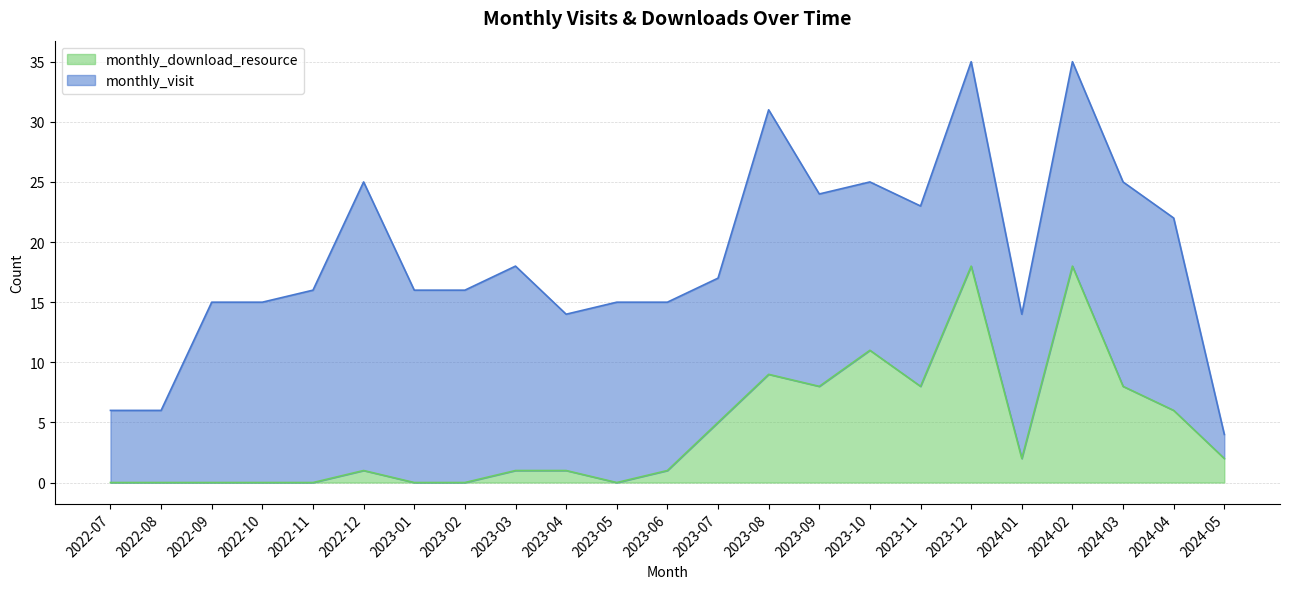

Count the number of categories in the chart.

23